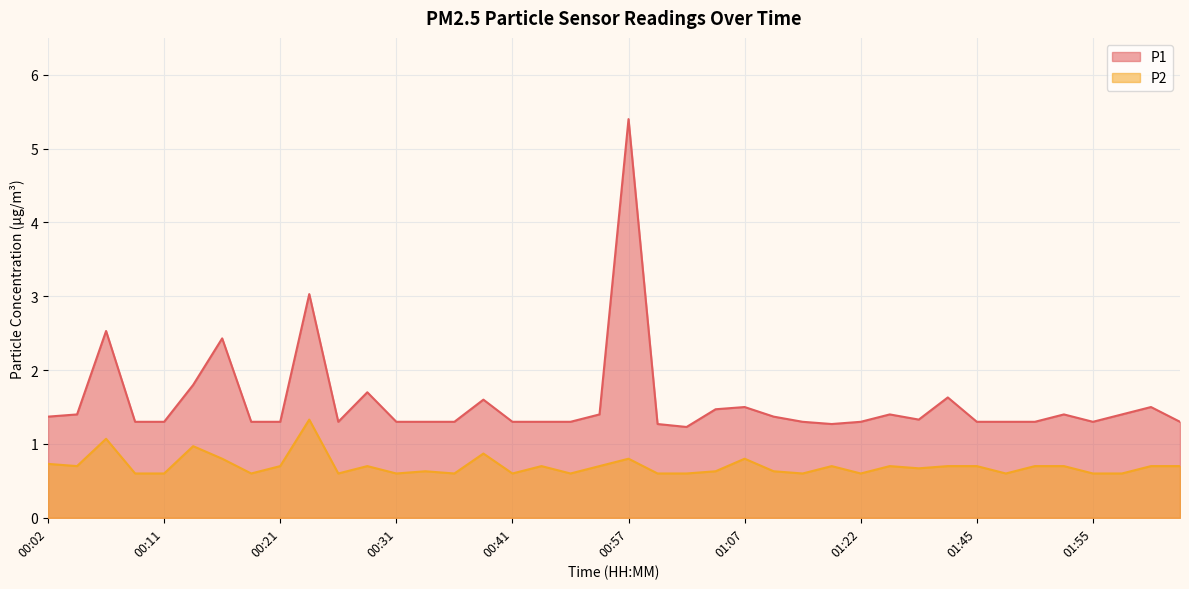

True or false: P2 and P1 intersect in this chart.

False